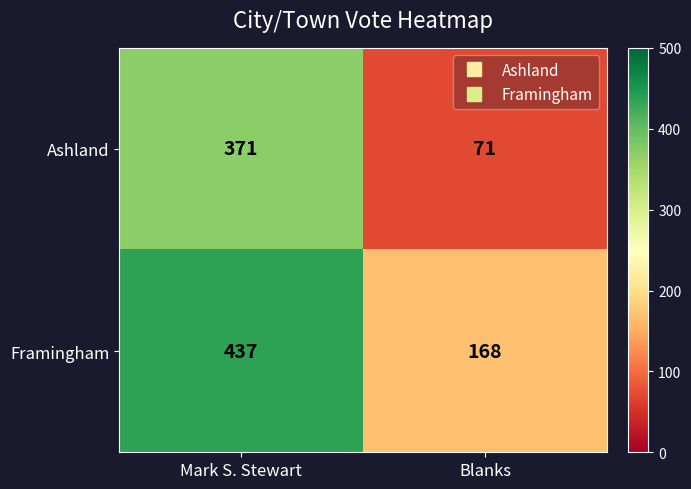

What is the total value across all series at Blanks?

239